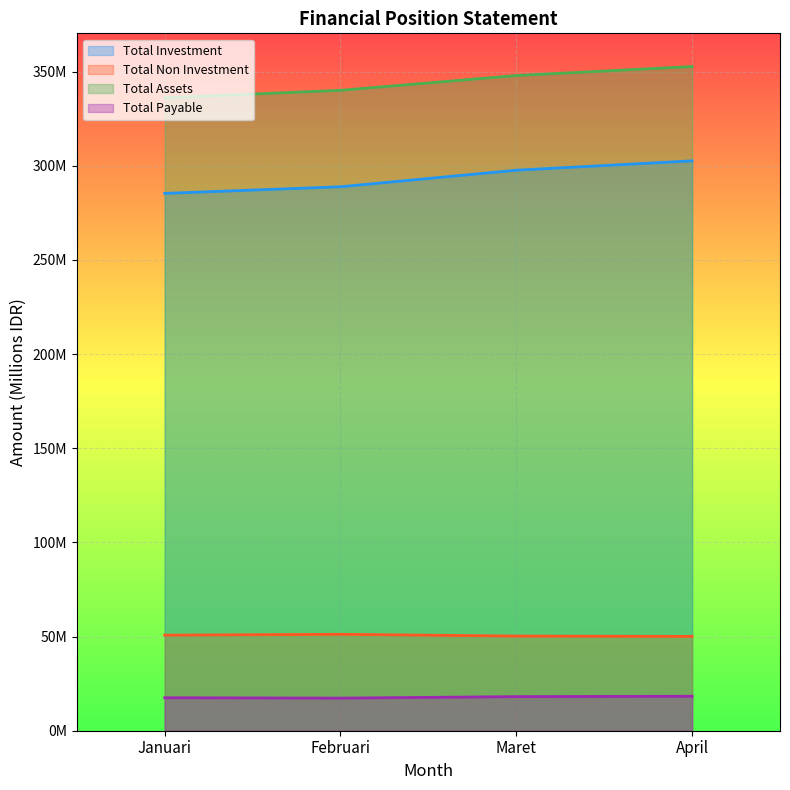

Rank the categories by Total Investment value from lowest to highest.

Januari, Februari, Maret, April